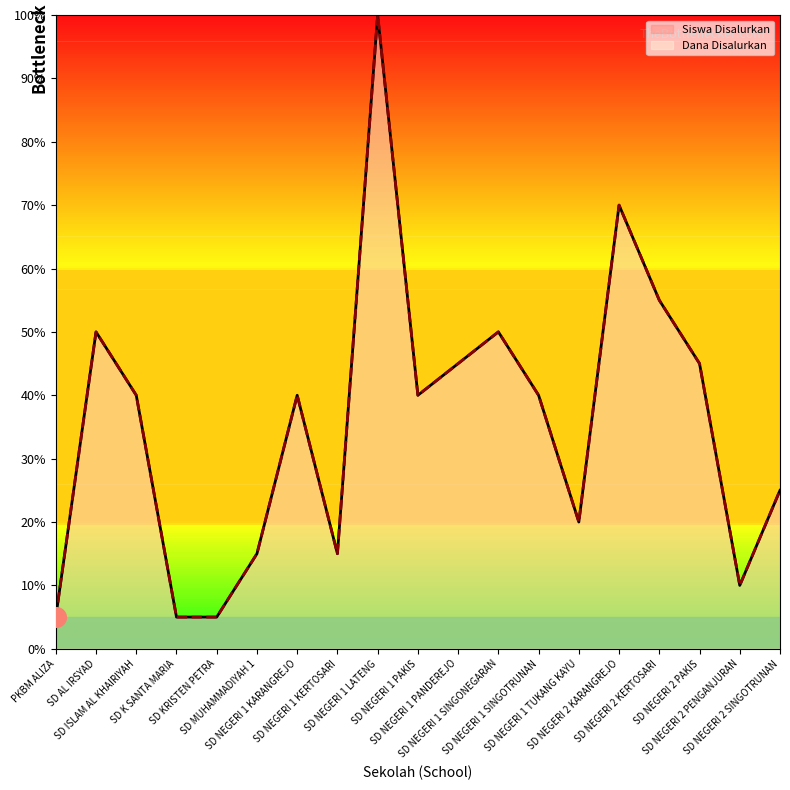

At how many categories does at least one series exceed 83?

1